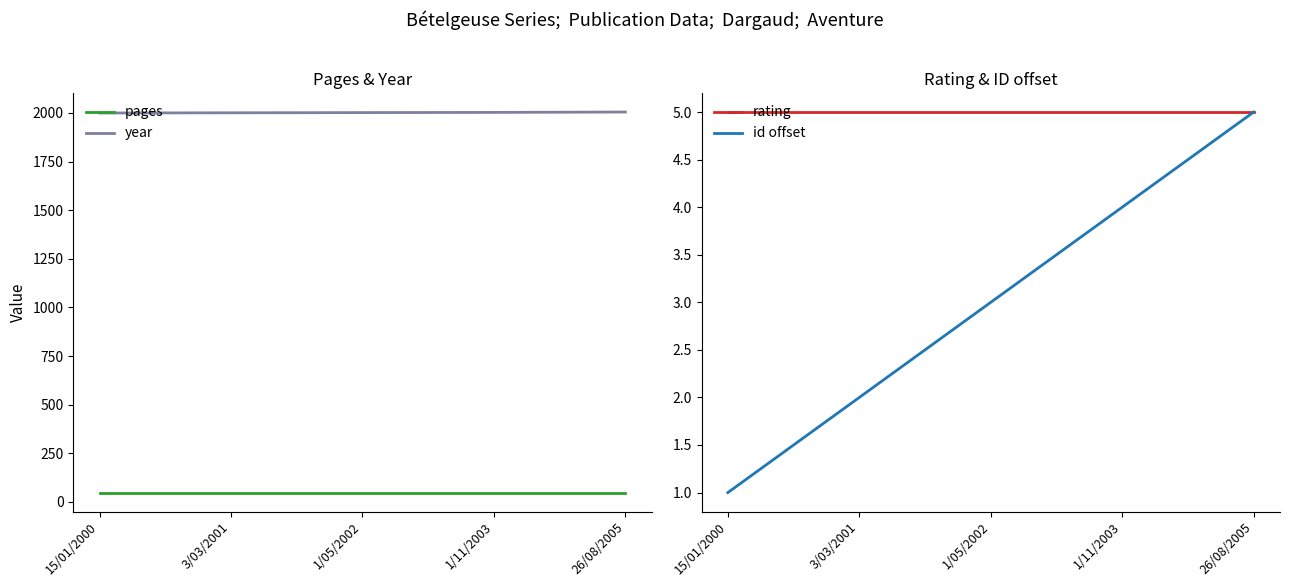

How many distinct data groups are displayed?

4